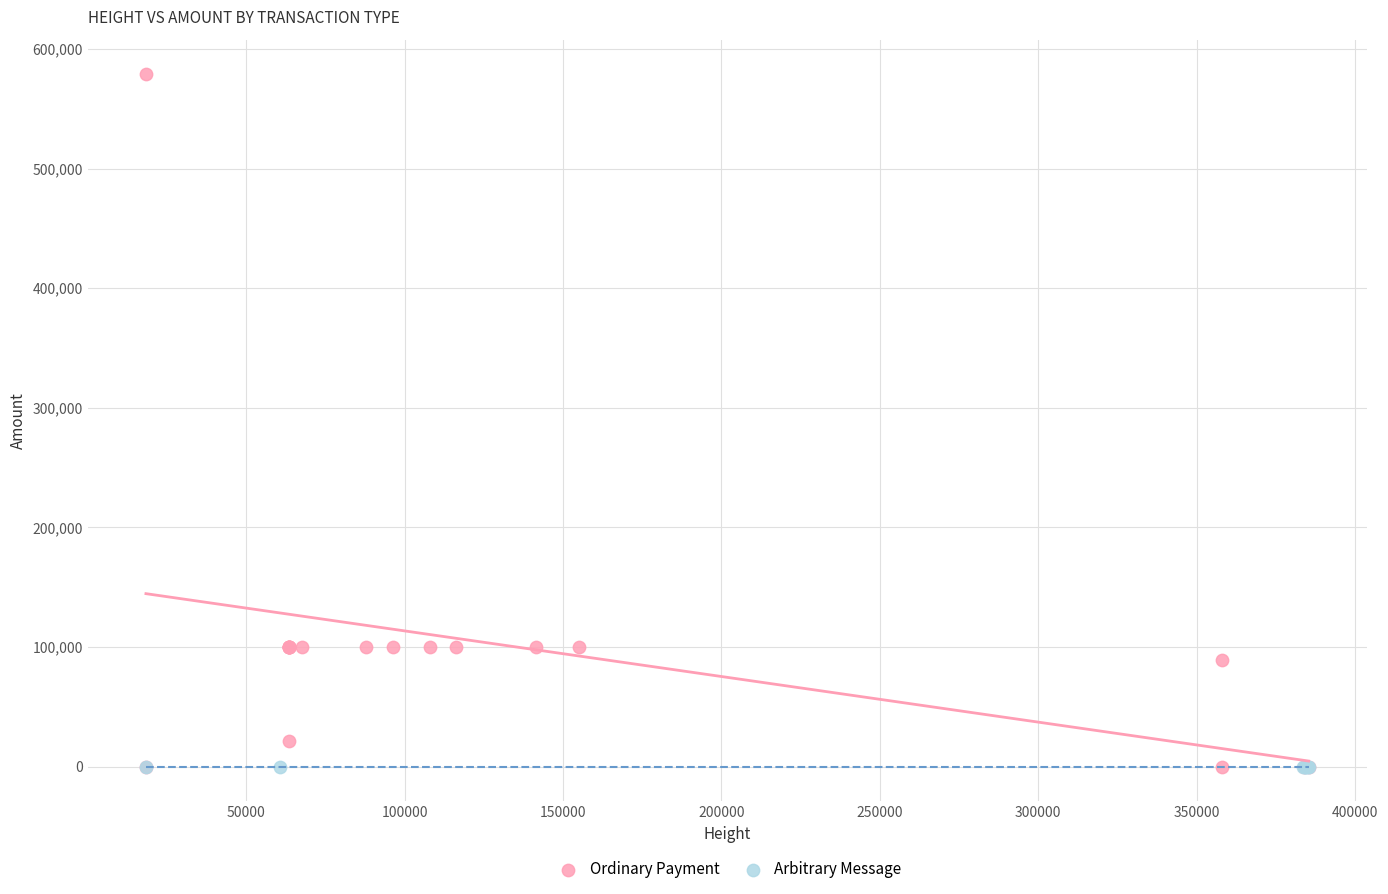

Which series reaches the maximum Y coordinate?

Ordinary Payment